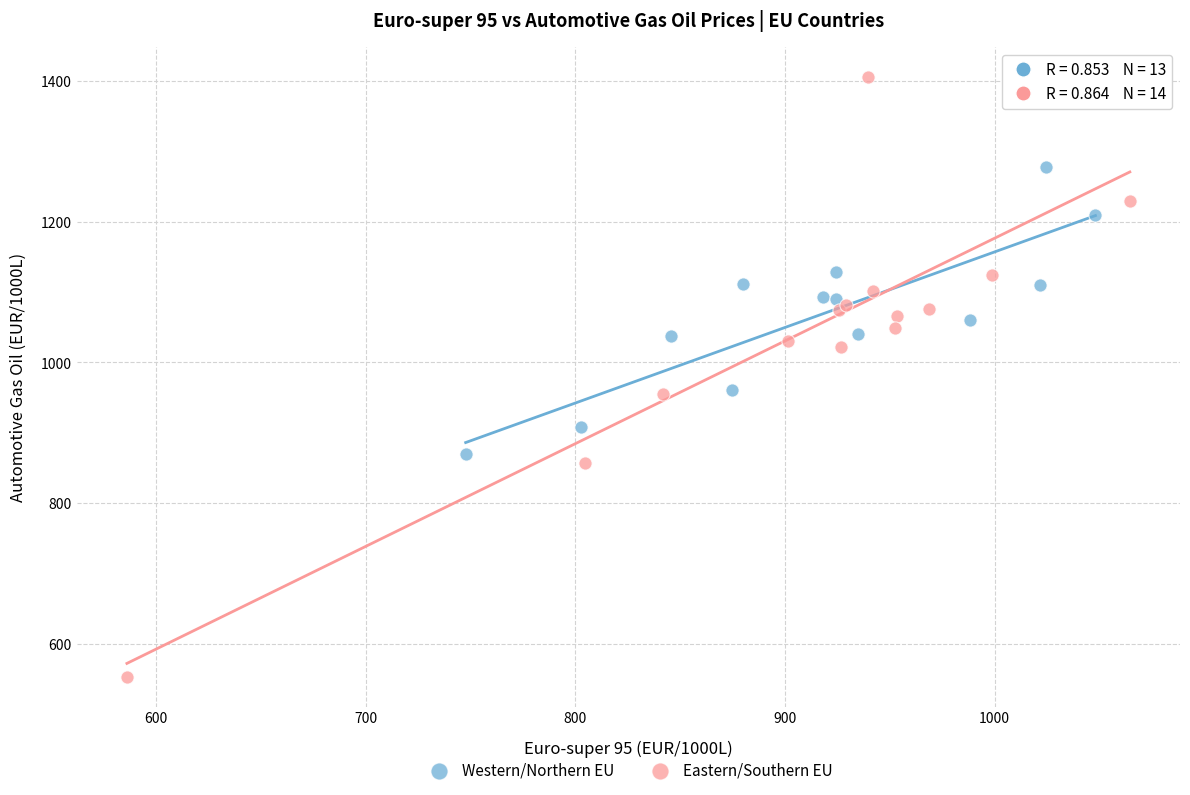

Which series has the largest Y range (max minus min)?

Eastern/Southern EU